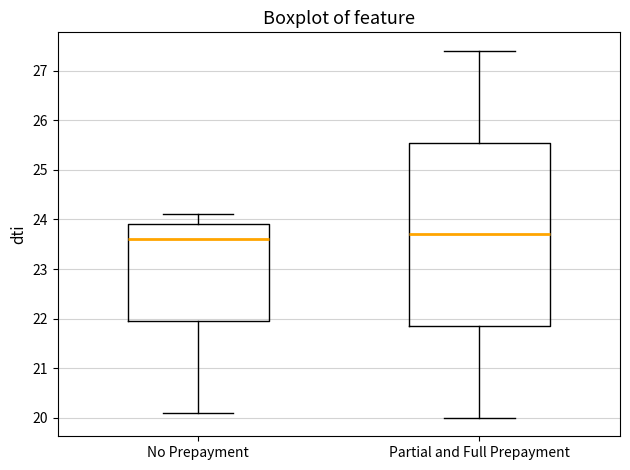

Comparing the boxes themselves (not the whiskers), which one is the tallest?

Partial and Full Prepayment